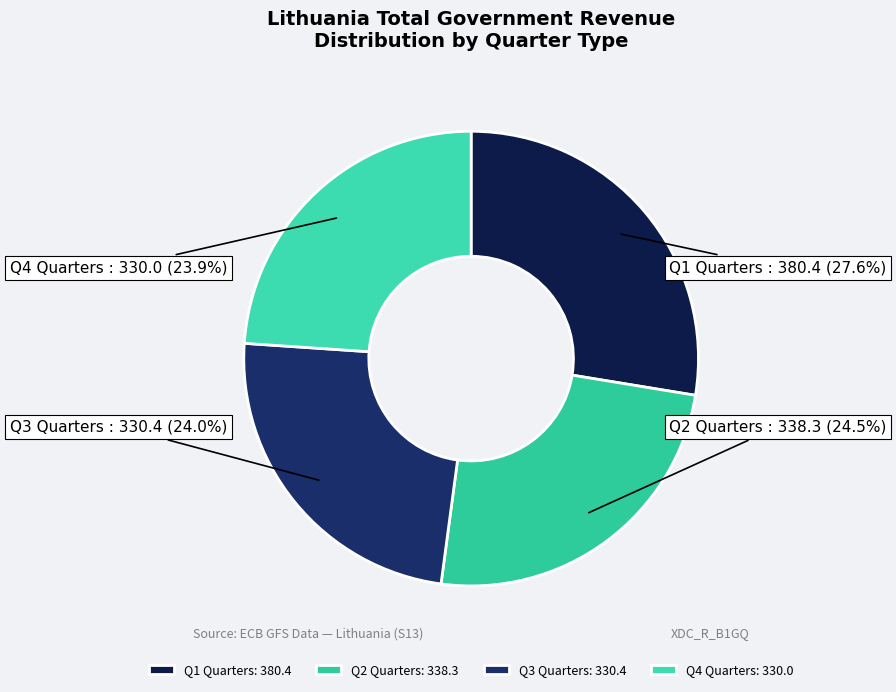

Combined, what portion of the pie is Q2 Quarters and Q1 Quarters?

52.1%